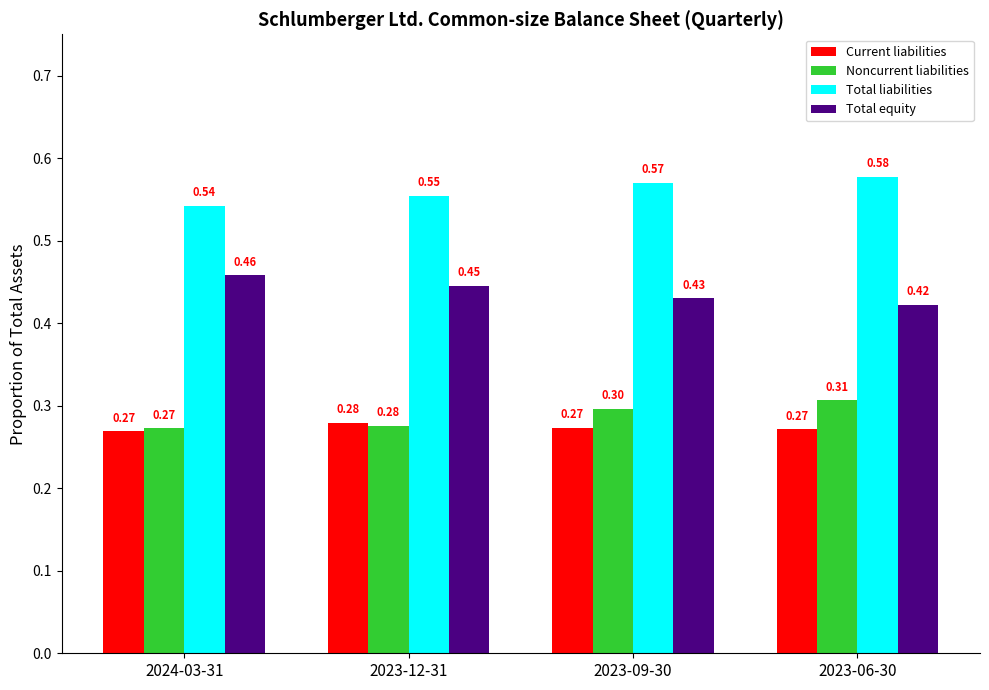

What is the sum of the Total liabilities values at 2023-06-30 and 2023-09-30?

1.1